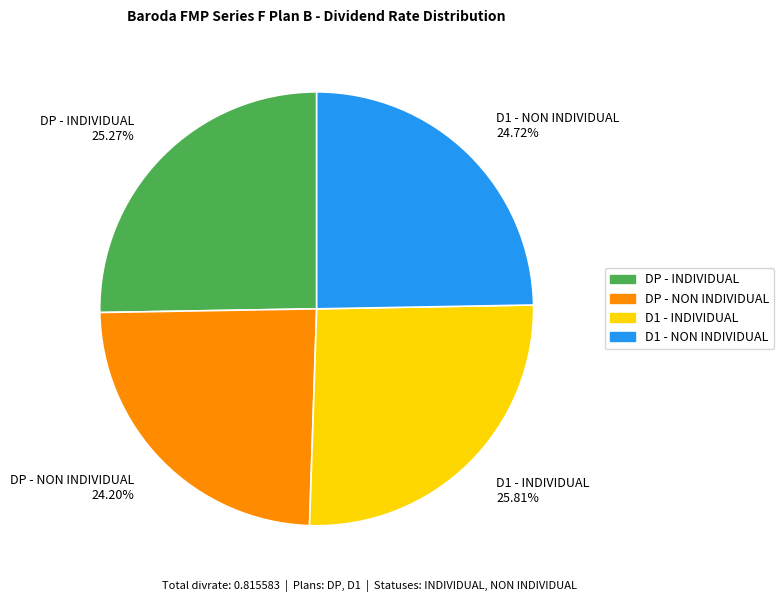

What percentage is the DP - INDIVIDUAL slice, to the nearest percent?

25%